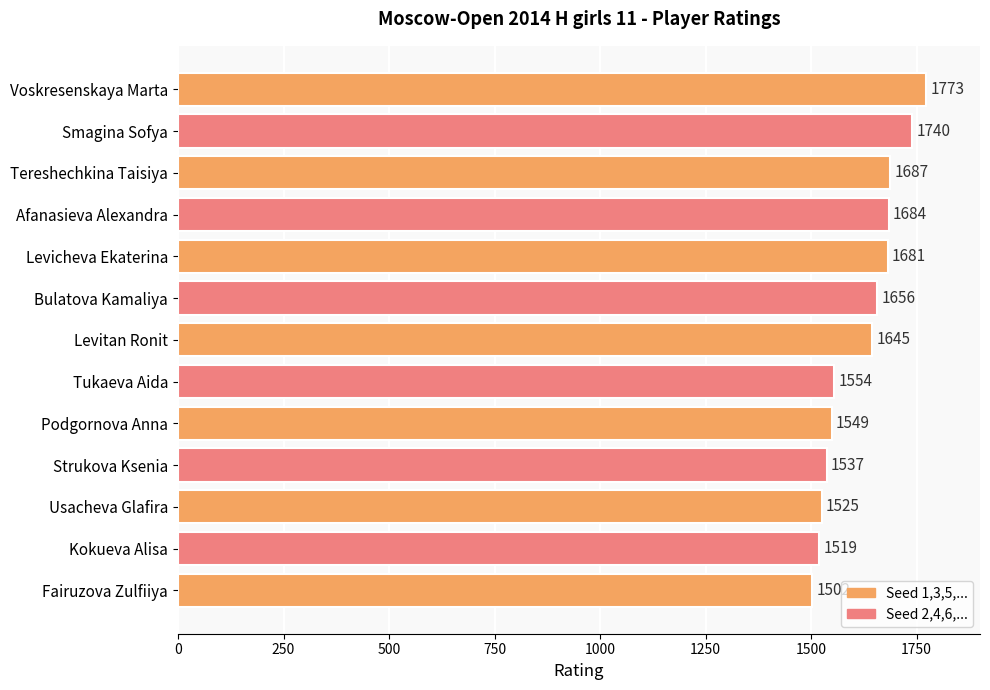

Does the chart contain any negative values?

No